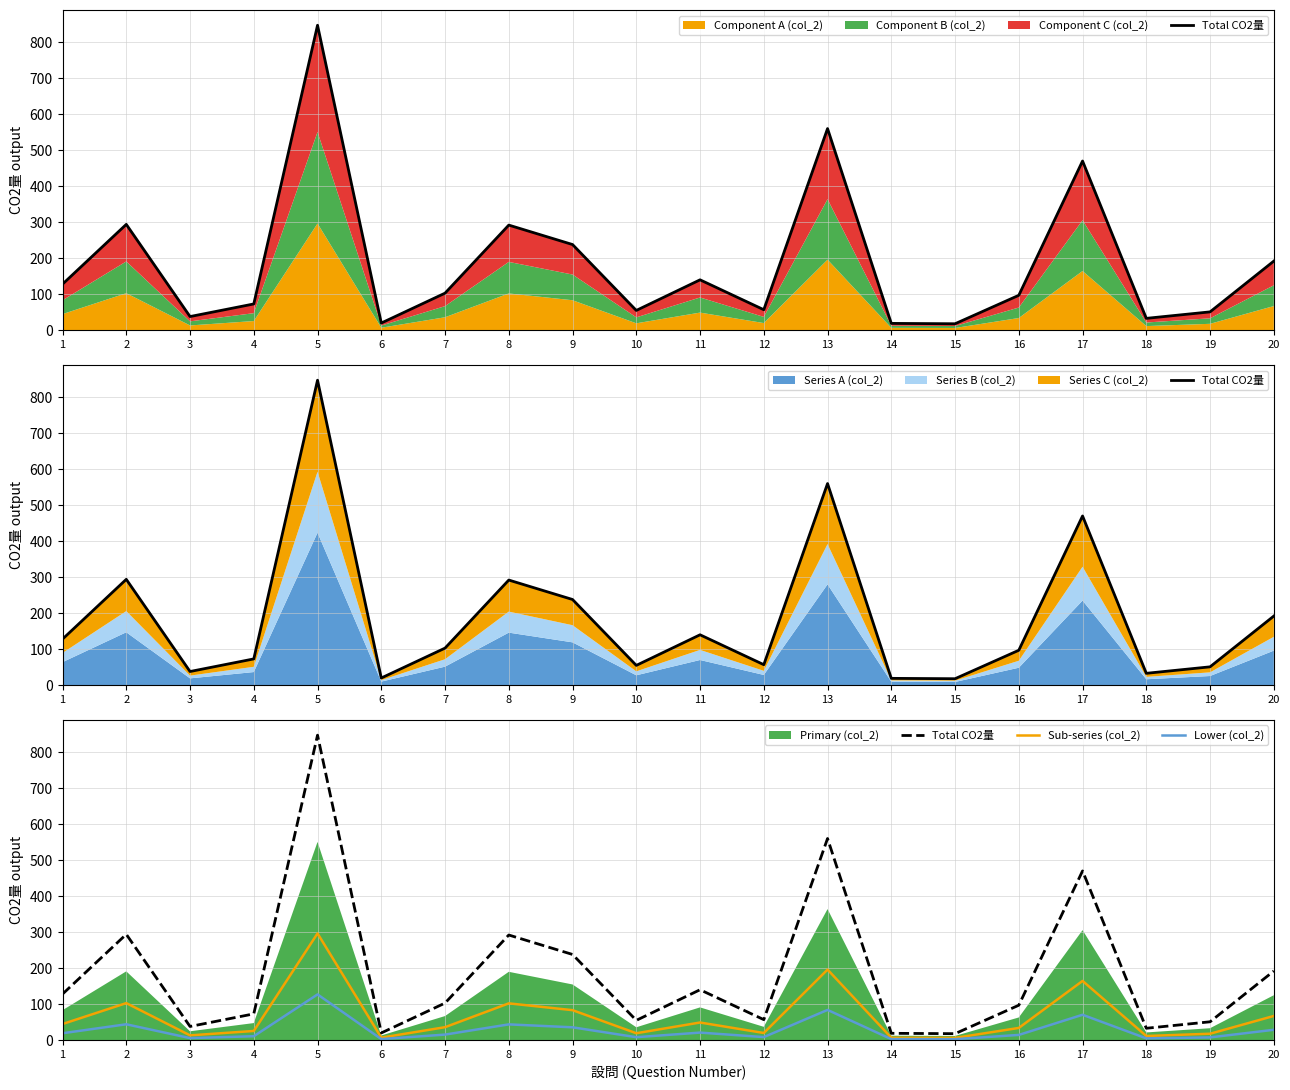

True or false: Lower (col_2) and Sub-series (col_2) cross at least once.

False